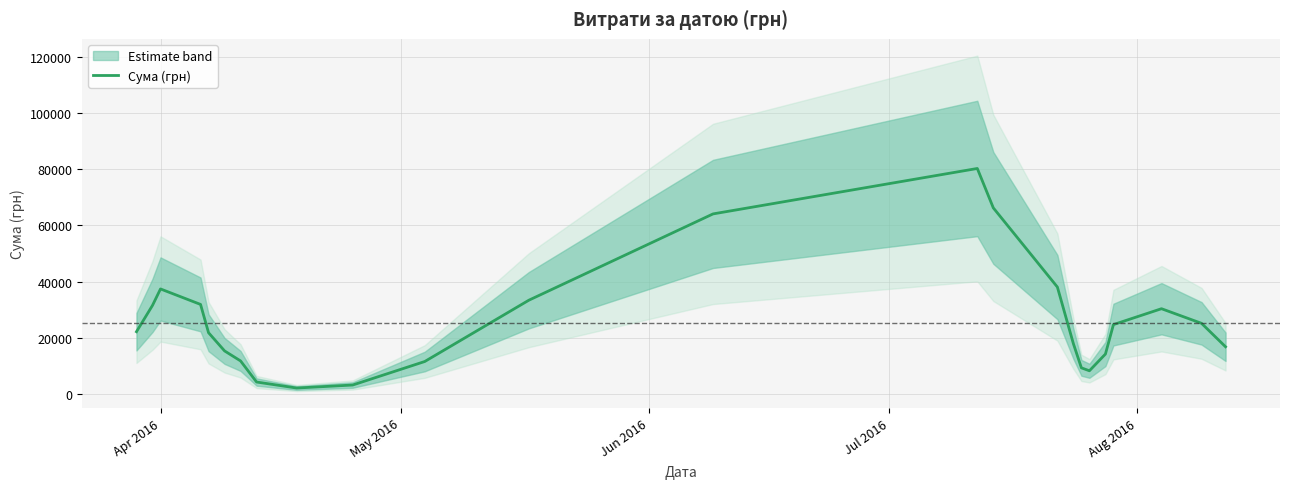

How many points are lower than both their immediate neighbors (excluding endpoints)?

2